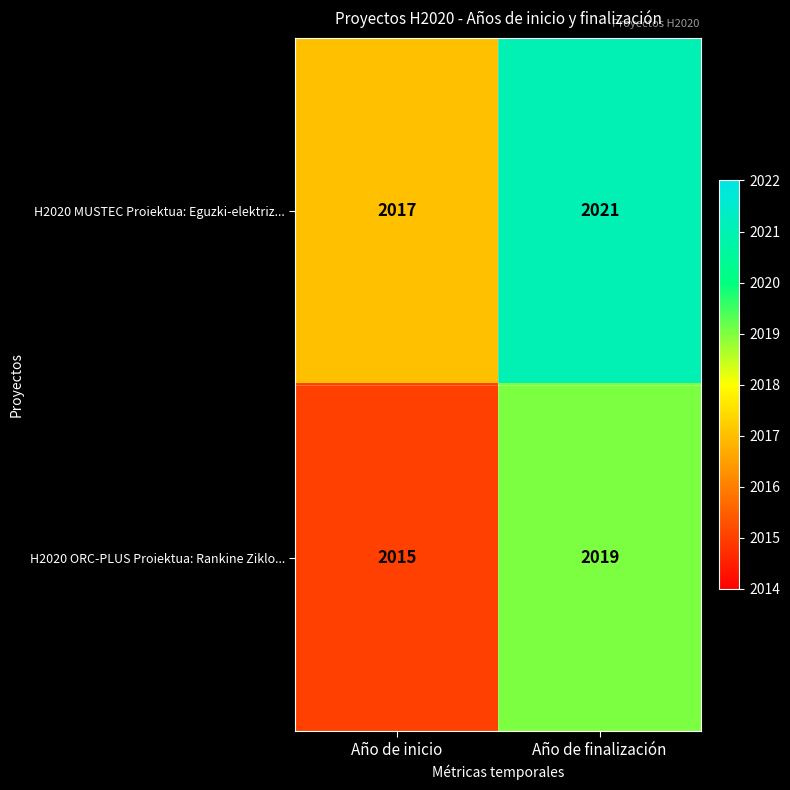

What is the difference between the H2020 MUSTEC Proiektua: Eguzki-elektriz... values at Año de inicio and Año de finalización?

4